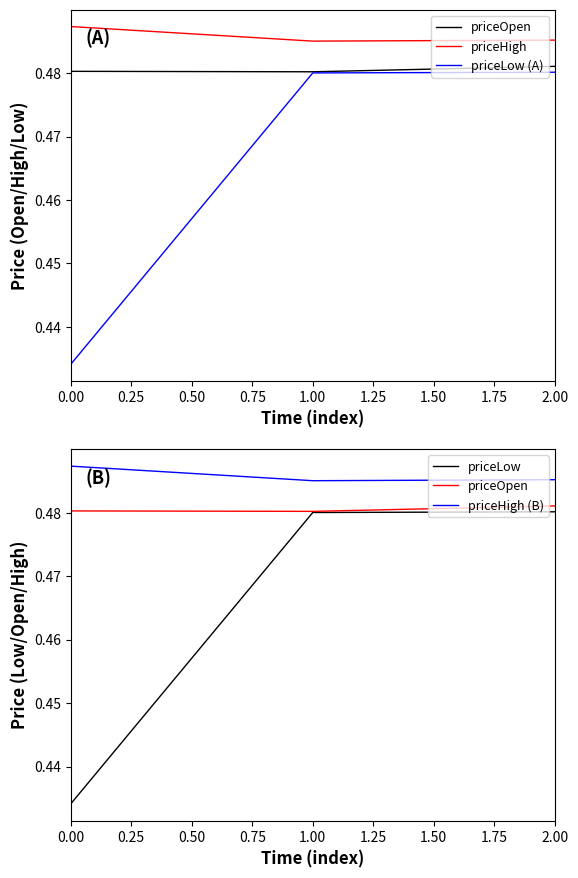

Which series has the largest range (max minus min)?

priceLow (A)